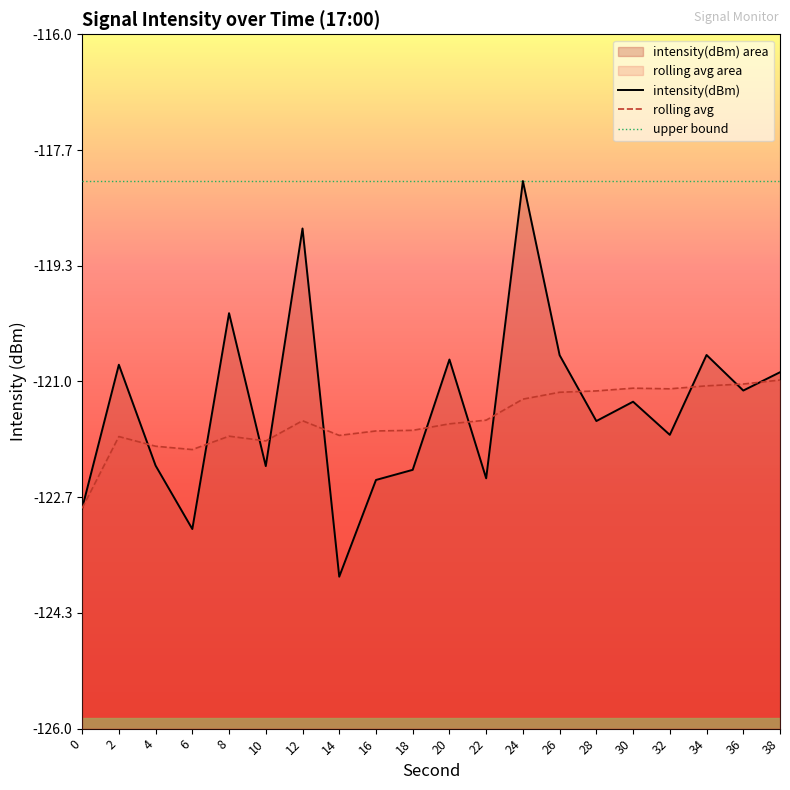

List the labels in order of upper bound value, largest first.

0, 2, 4, 6, 8, 10, 12, 14, 16, 18, 20, 22, 24, 26, 28, 30, 32, 34, 36, 38